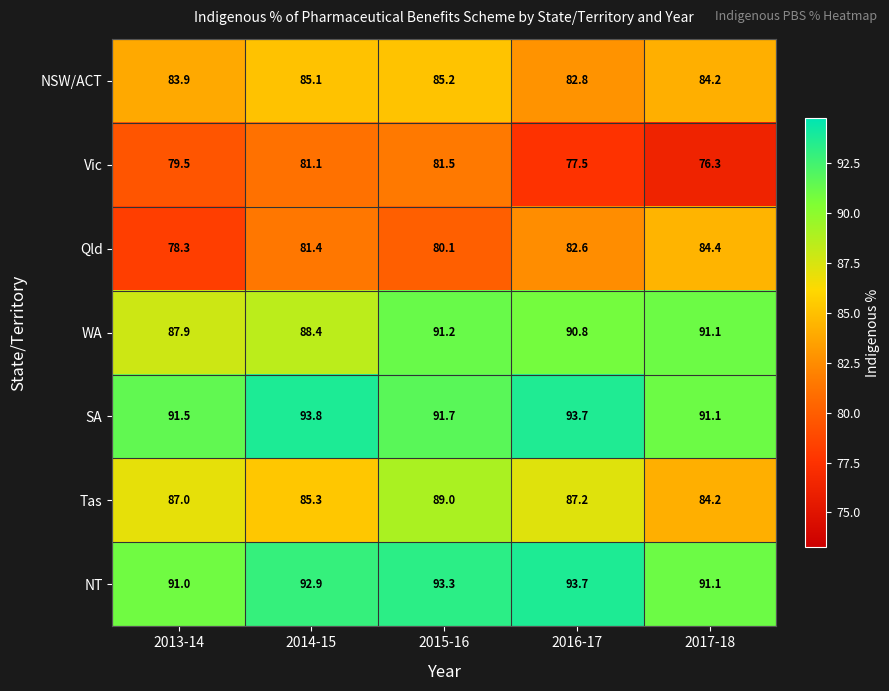

What is the lowest value of the Qld series?

78.3